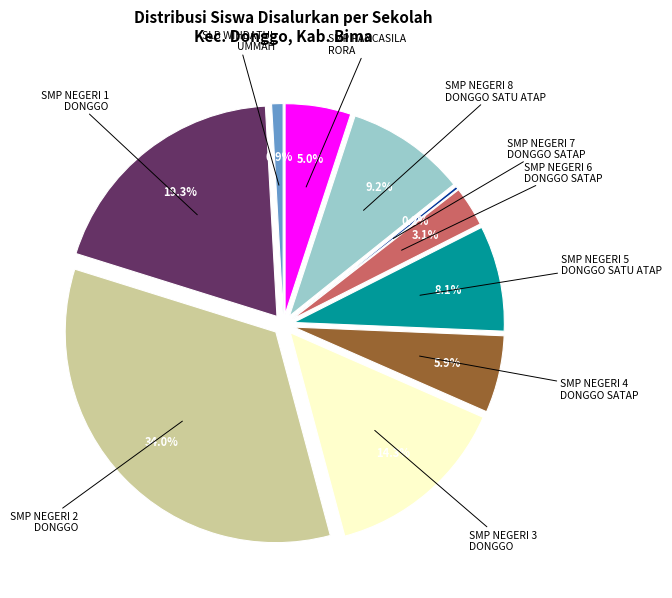

To the nearest percent, what is the combined percentage of SLB WIHDATUL UMMAH DONGGO and SMP NEGERI 6 DONGGO SATAP?

4%